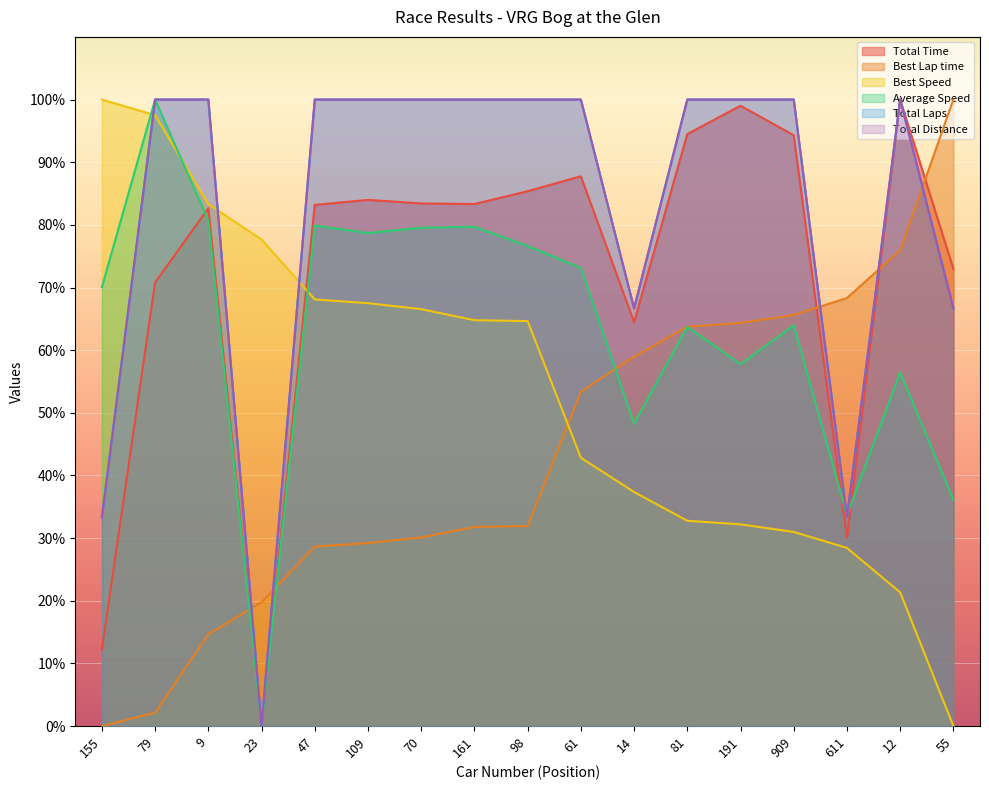

Where do Best Speed and Total Distance first cross each other?

155 and 79